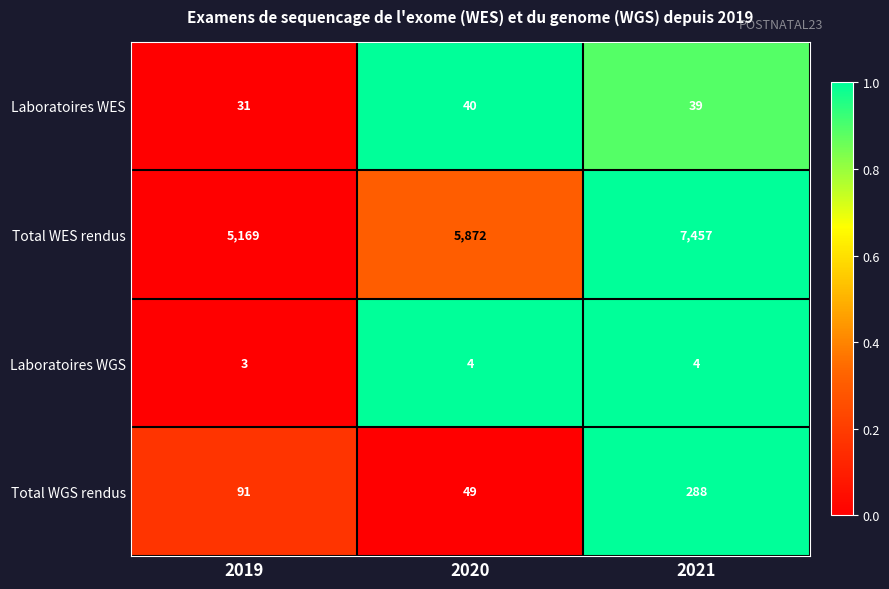

At which label does Total WGS rendus reach its minimum?

2020